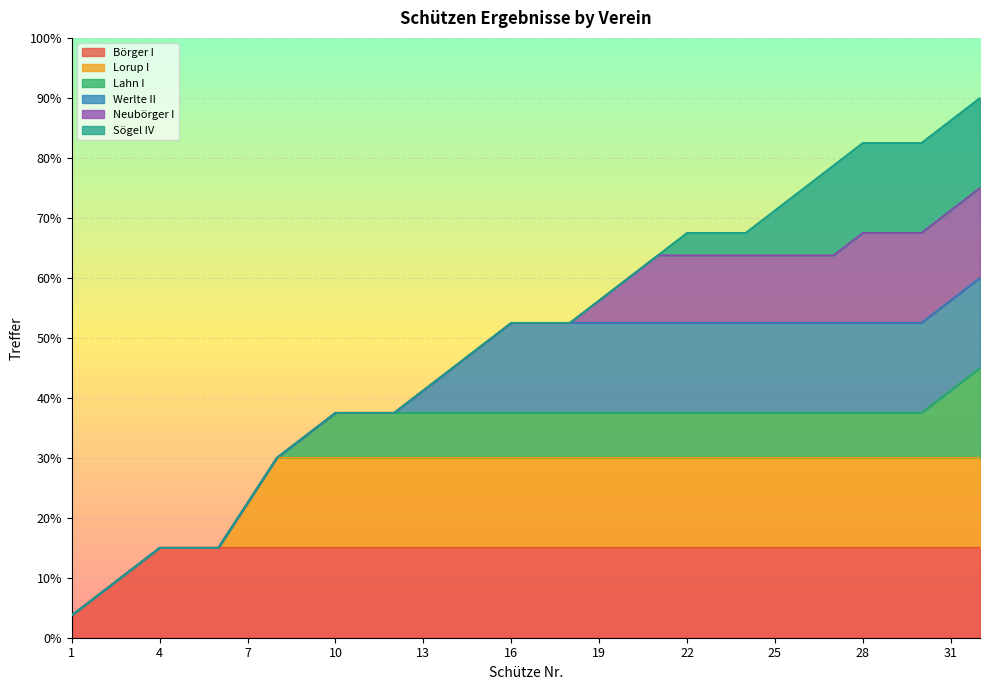

True or false: Lorup I and Sögel IV cross at least once.

False